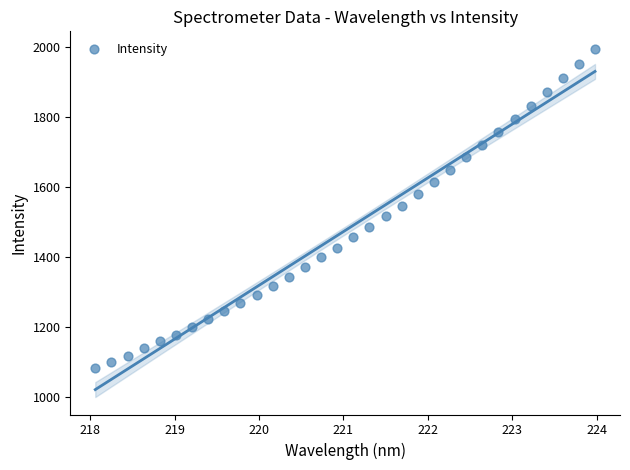

What is the range of Y values (max minus min)?

912.6